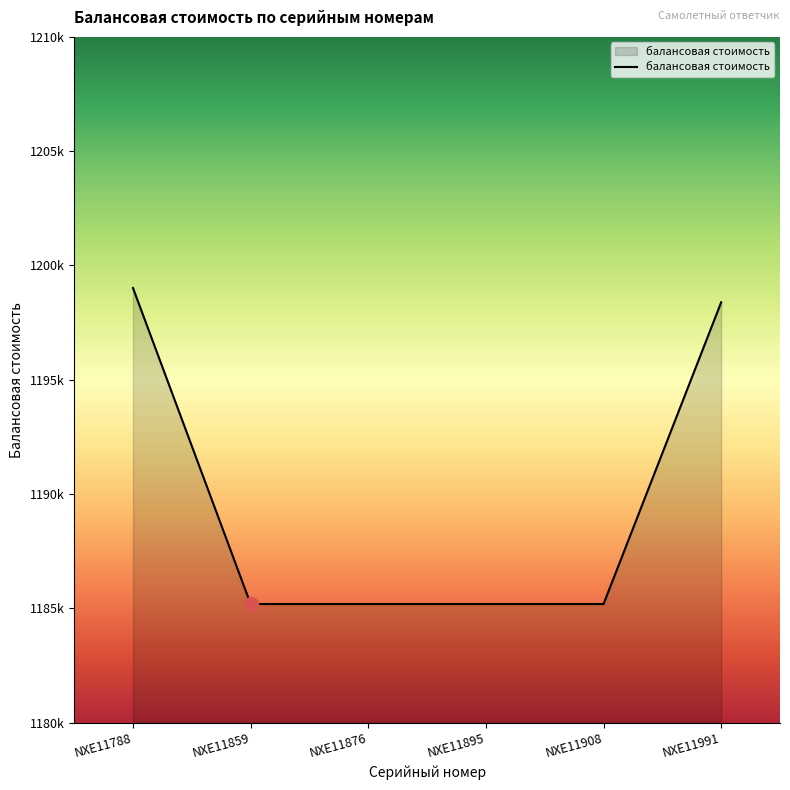

True or false: there are more than 0 points higher than both neighbors.

False